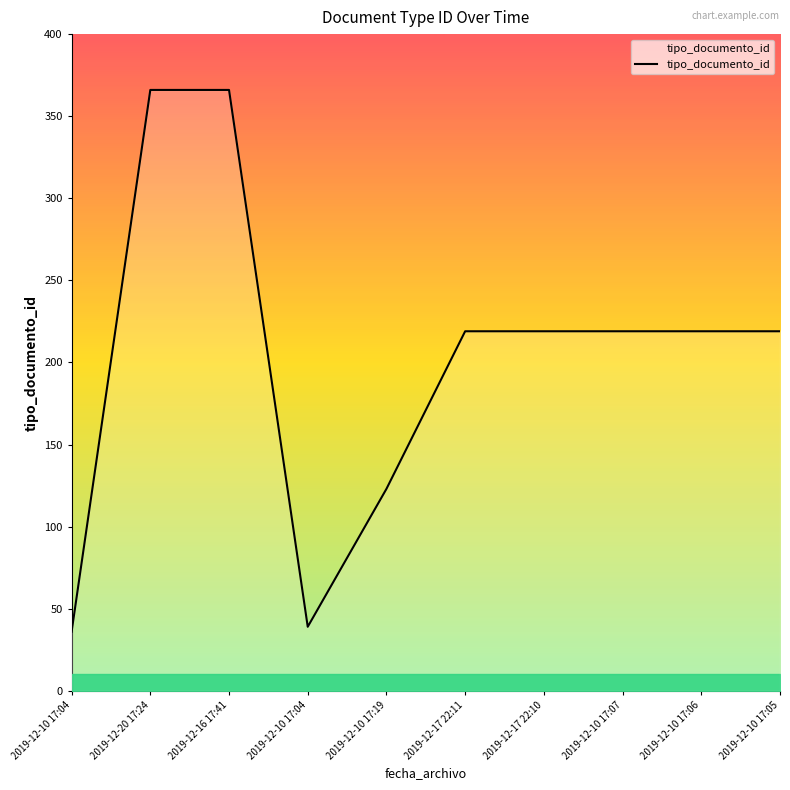

Is this an area chart (filled region under the line)?

Yes